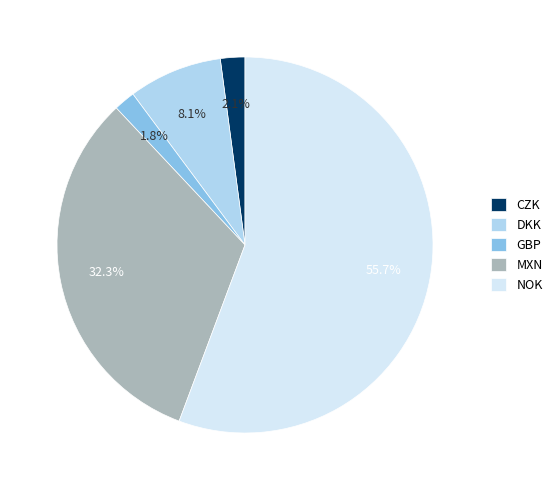

What is the largest slice in the pie chart?

NOK